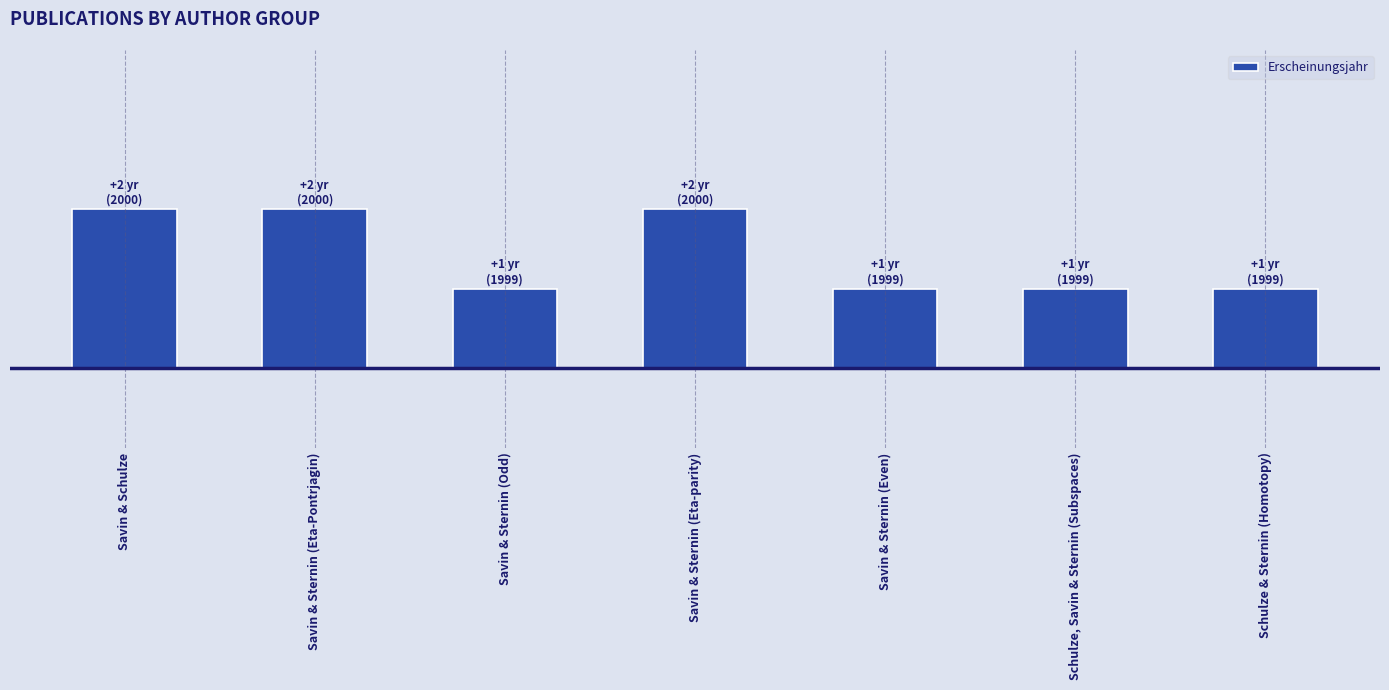

What is the difference between the second highest and second lowest values?

1